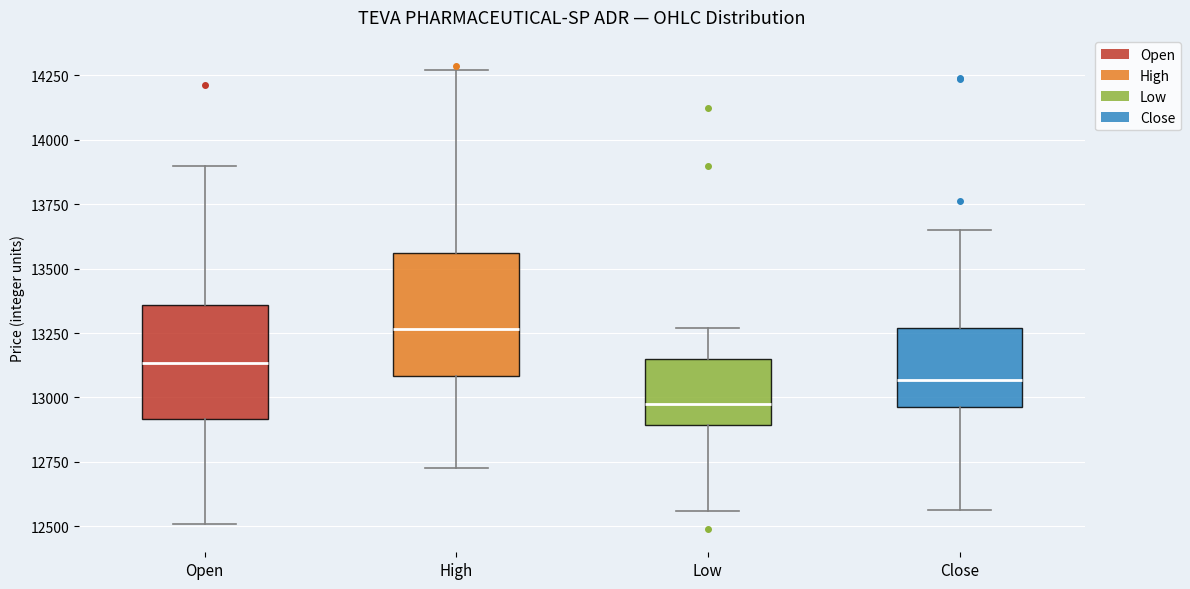

Where is the upper edge of the box for Low on the y-axis? The values are not printed on the chart, so give them approximately, as read against the axis.

13150